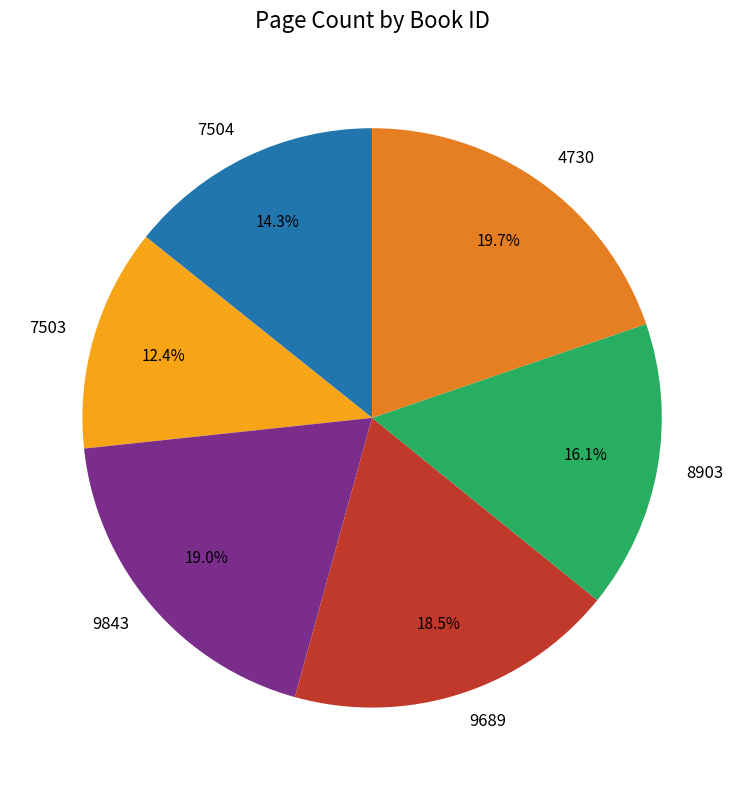

What is the largest slice in the pie chart?

4730